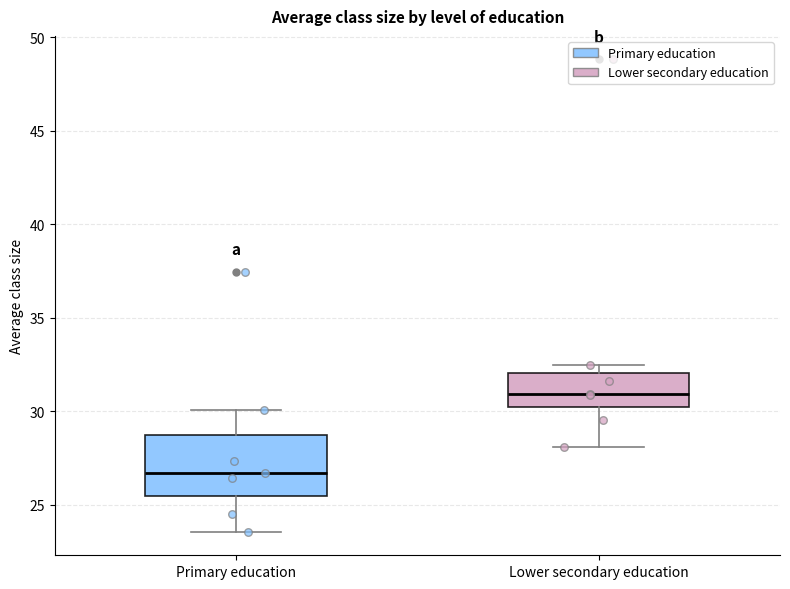

Reading left to right, transcribe this box plot: for each box, give where its median line is, the range the box spans, and where its two whiskers end, as read against the y-axis. The values are not printed on the chart, so give them approximately, as read against the axis.

Primary education: median 26.5, box 25.5 to 28.5, whiskers 23.5 to 30.0
Lower secondary education: median 31.0, box 30.0 to 32.0, whiskers 28.0 to 32.5